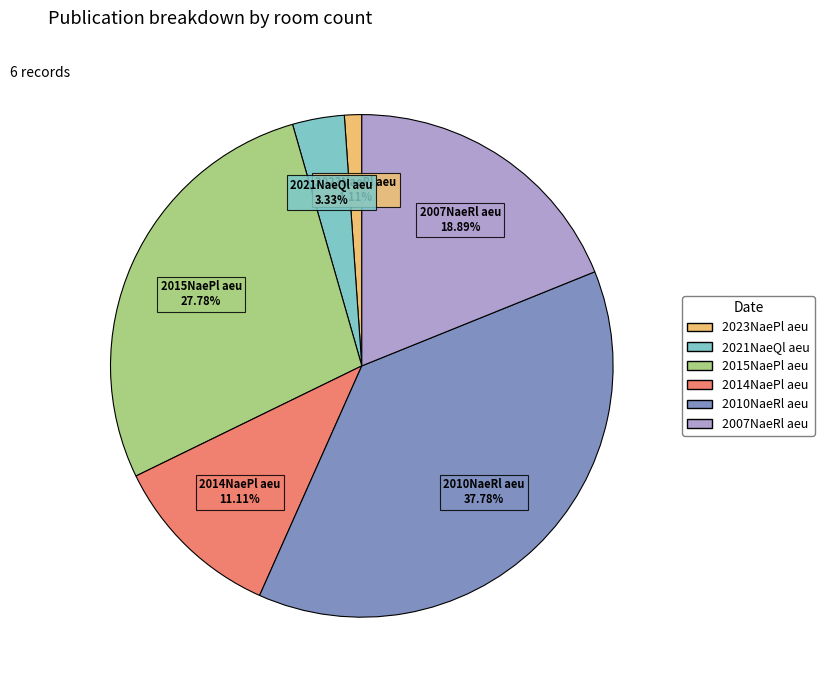

How many slices are in this pie chart?

6